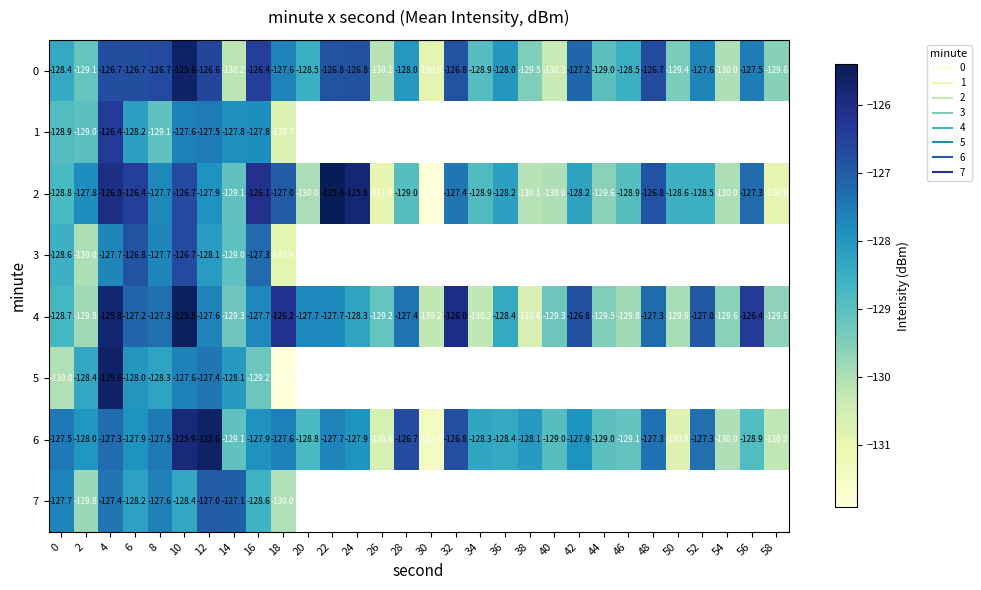

Which label corresponds to the smallest value in the chart?

18